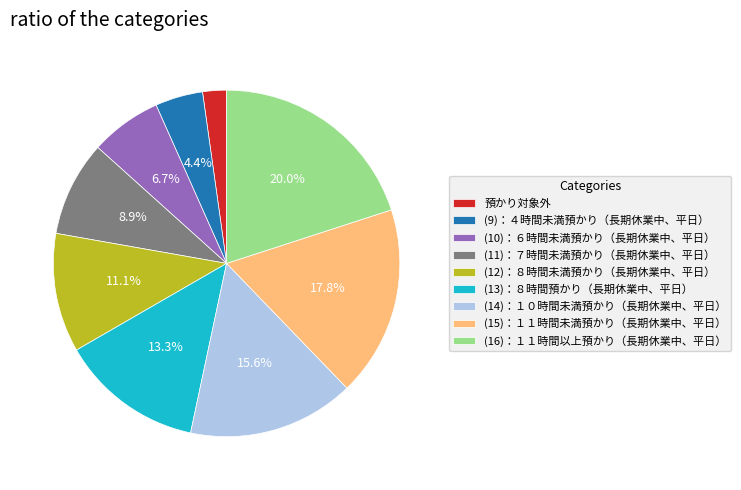

To the nearest percent, what portion does (12)：８時間未満預かり（長期休業中、平日） represent?

11%